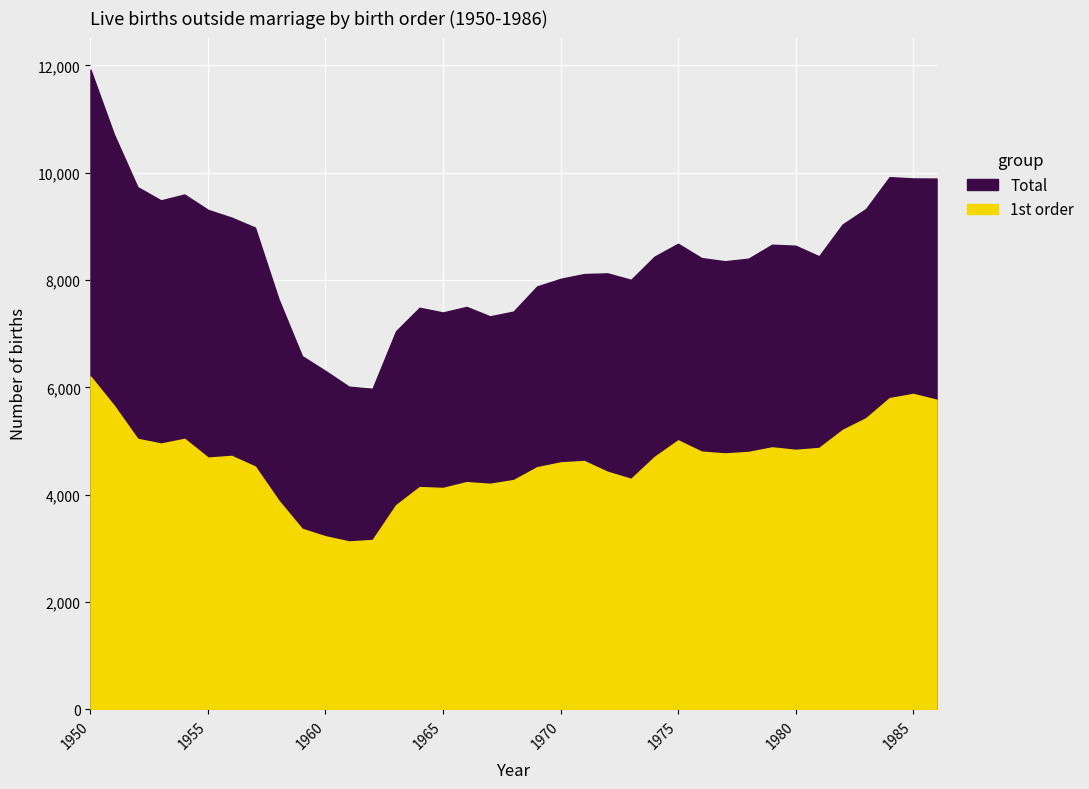

How many lines are shown in the chart?

2